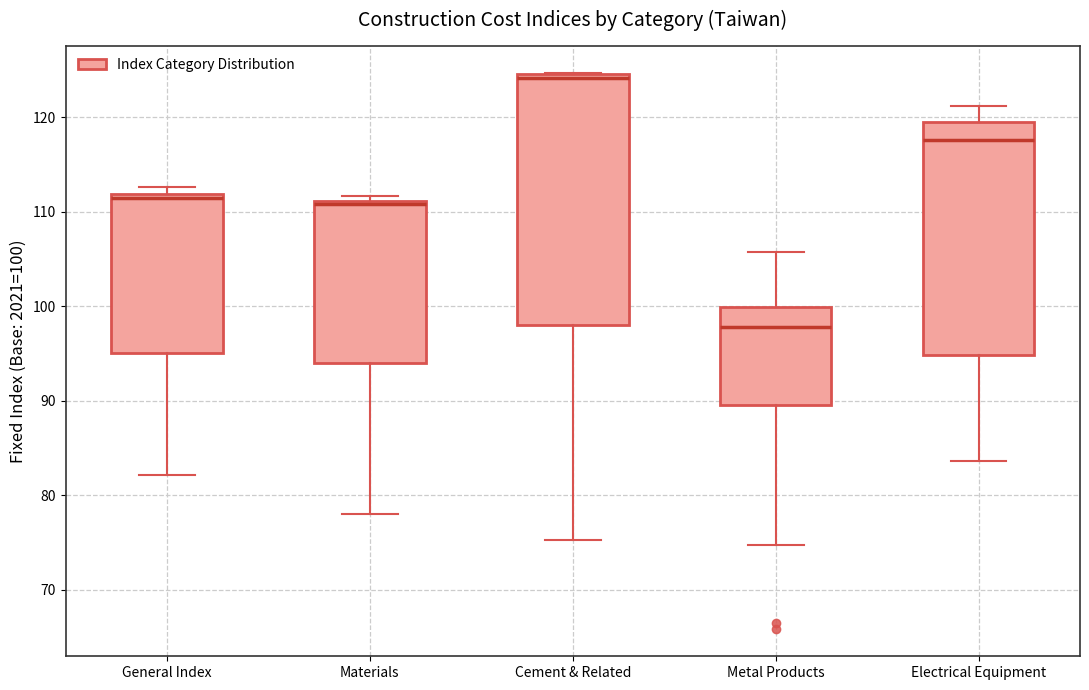

Reading left to right, transcribe this box plot: for each box, give where its median line is, the range the box spans, and where its two whiskers end, as read against the y-axis. The values are not printed on the chart, so give them approximately, as read against the axis.

General Index: median 111, box 95 to 112, whiskers 82 to 113
Materials: median 111 (just below the box's upper edge), box 94 to 111, whiskers 78 to 112
Cement & Related: median 124, box 98 to 125, whiskers 75 to 125
Metal Products: median 98, box 90 to 100, whiskers 75 to 106
Electrical Equipment: median 118, box 95 to 119, whiskers 84 to 121